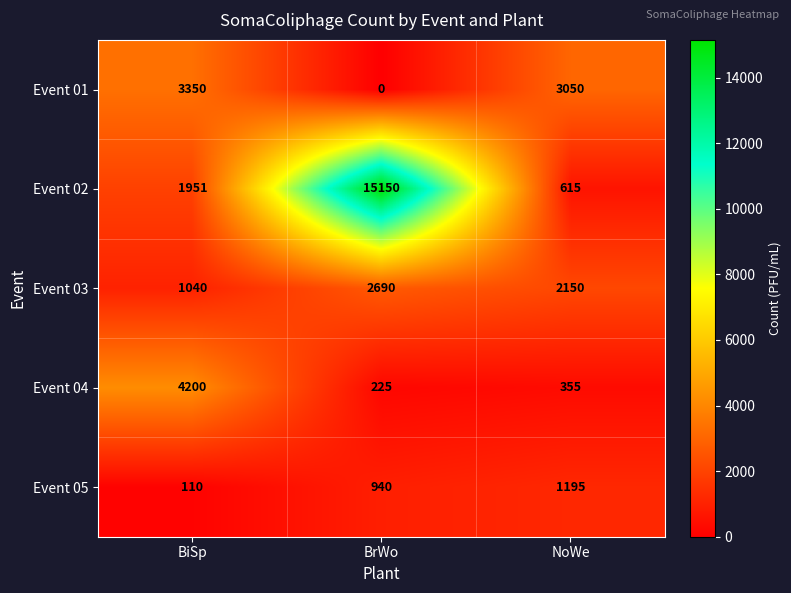

Rank the series by their maximum value, from lowest to highest.

Event 05, Event 03, Event 01, Event 04, Event 02